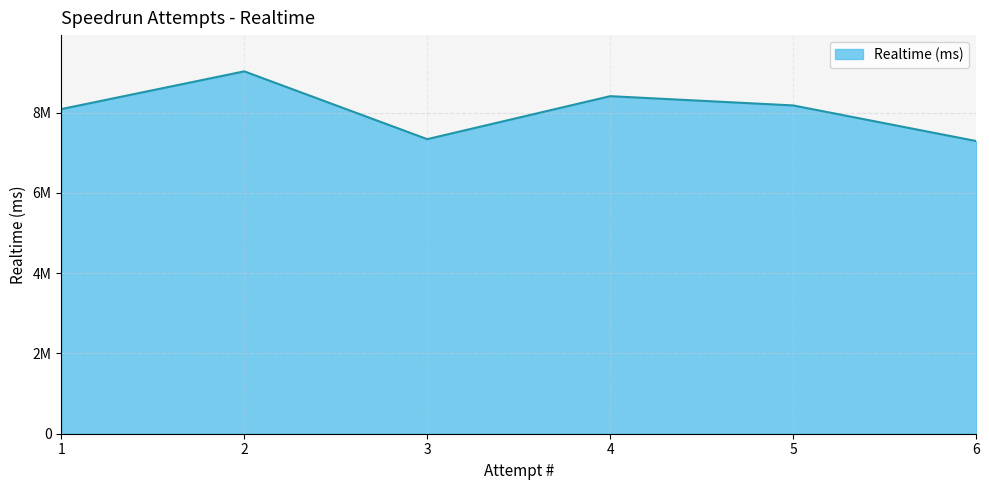

The value at 2 is 9024940. True or false?

True